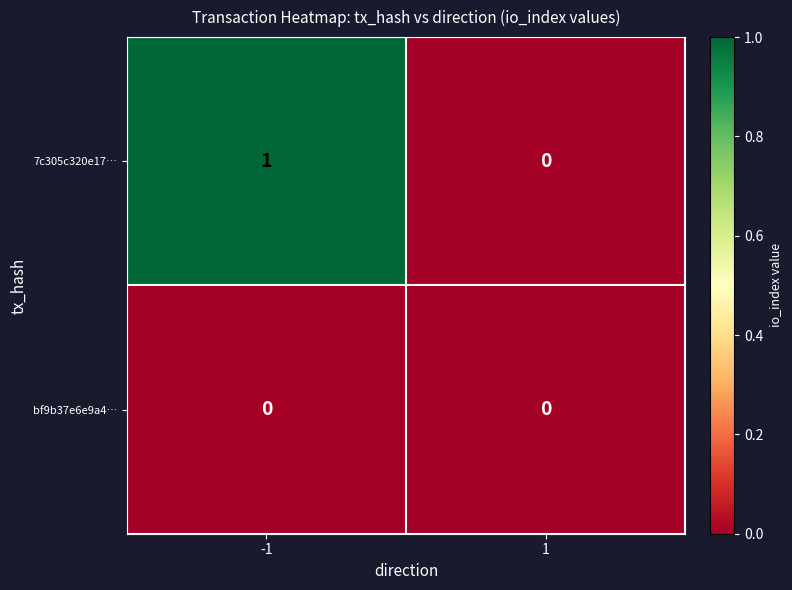

Reading right to left, list all the values displayed in this chart.

7c305c320e17…: 0	1
bf9b37e6e9a4…: 0	0